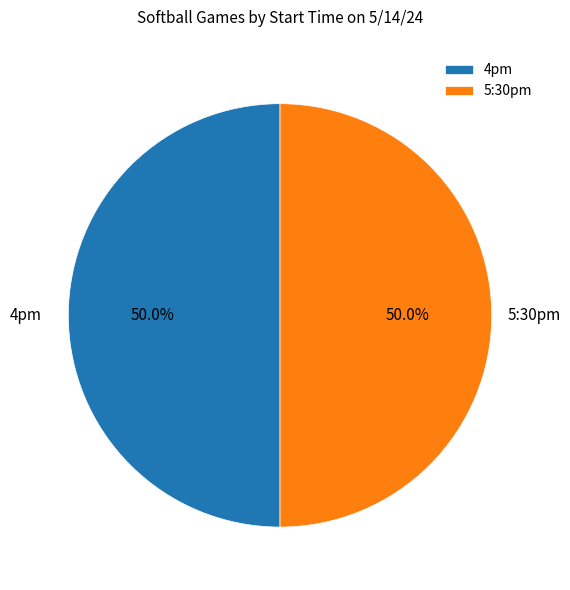

Approximately how many times larger is the value at 5:30pm compared to 4pm?

1.0